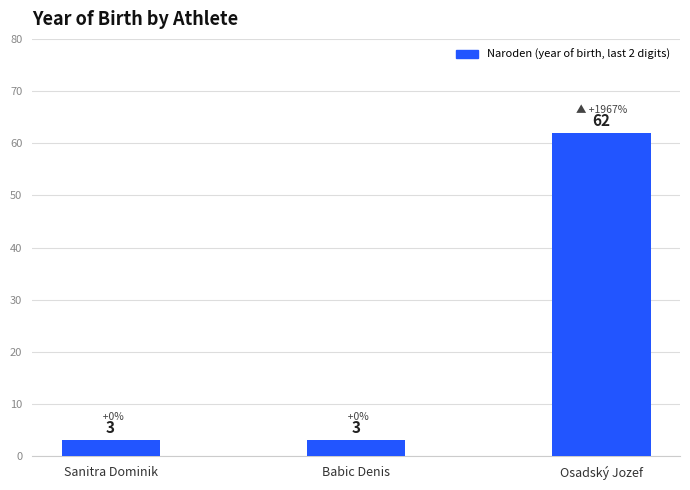

Read the value at Babic Denis, to the nearest 5.

5